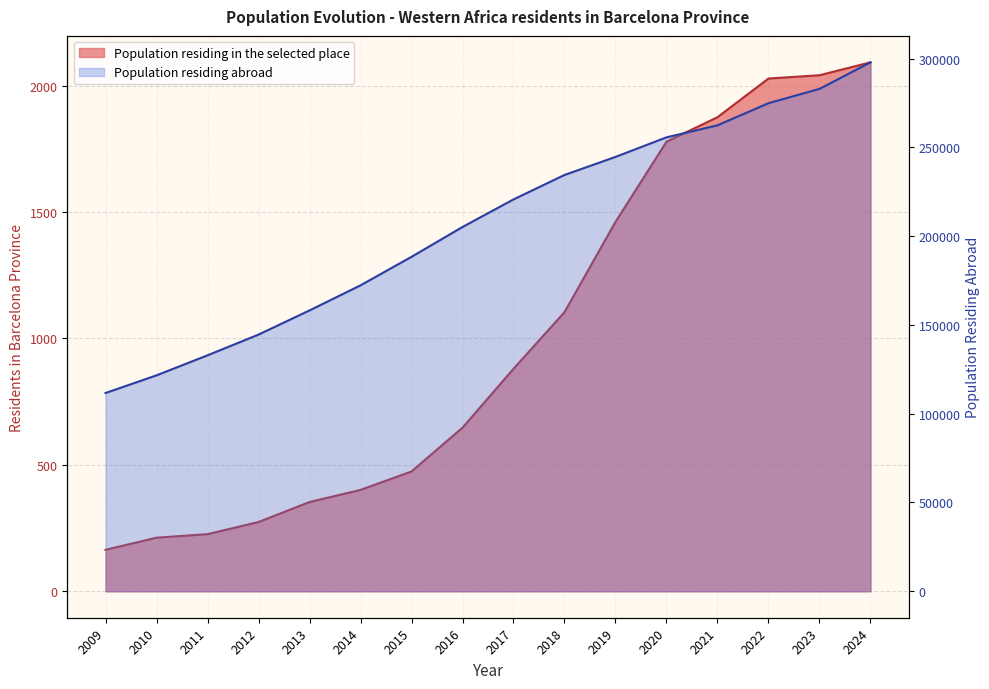

At which category is the sum across all series the highest?

2024